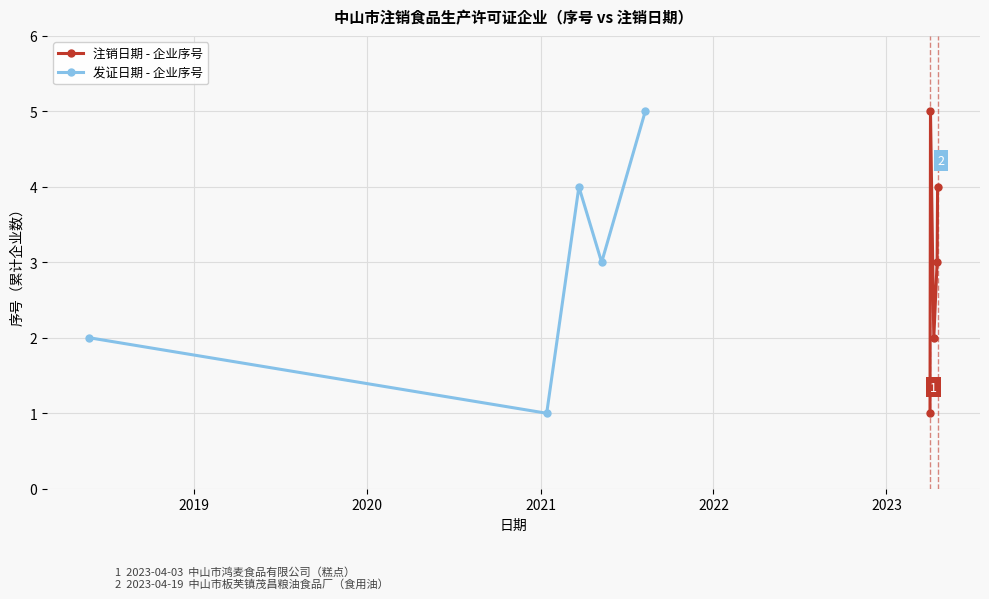

True or false: 注销日期 - 企业序号 has more than 1 interior local peaks.

False